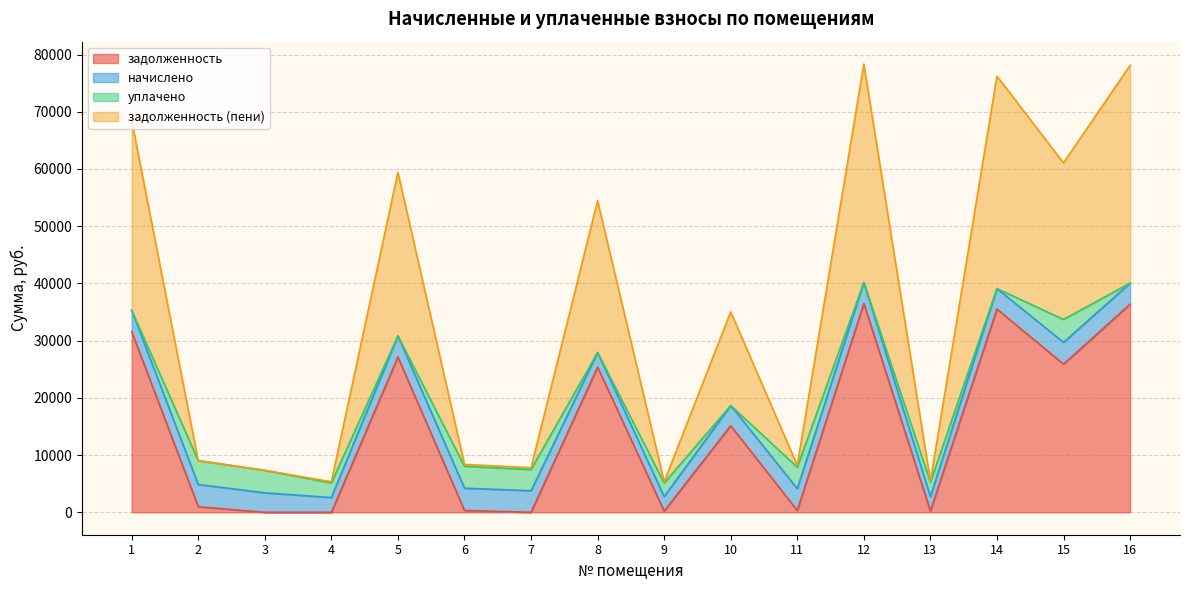

Rank the categories by задолженность (пени) value from lowest to highest.

4, 13, 9, 3, 7, 11, 6, 2, 10, 8, 15, 5, 1, 14, 16, 12